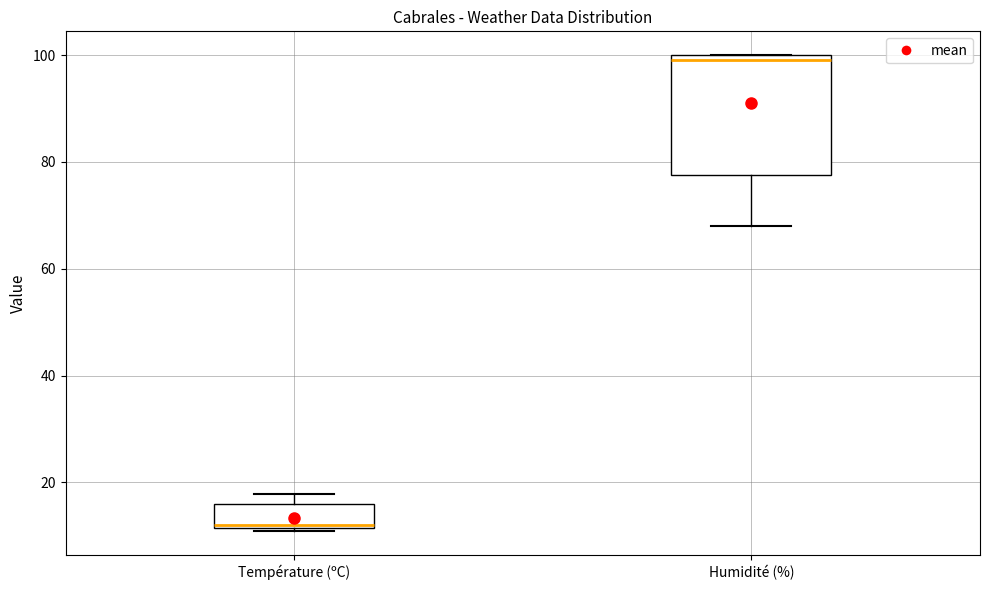

Reading left to right, transcribe this box plot: for each box, give where its median line is, the range the box spans, and where its two whiskers end, as read against the y-axis. The values are not printed on the chart, so give them approximately, as read against the axis.

Température (ºC): median 12, box 12 to 16, whiskers 10 to 18
Humidité (%): median 100 (just below the box's upper edge), box 78 to 100, whiskers 68 to 100